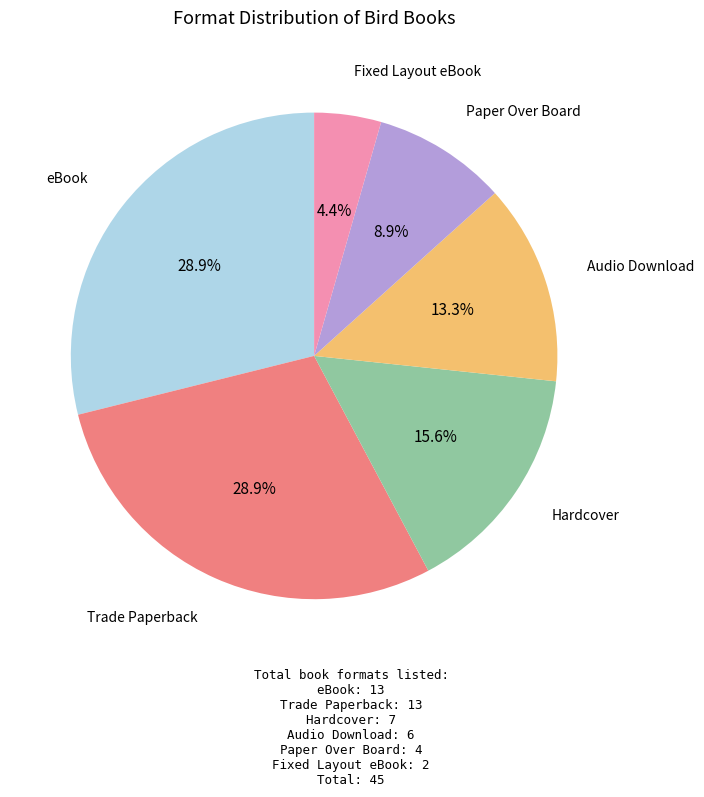

To the nearest percent, what is the difference between the largest and smallest slice percentages?

24%